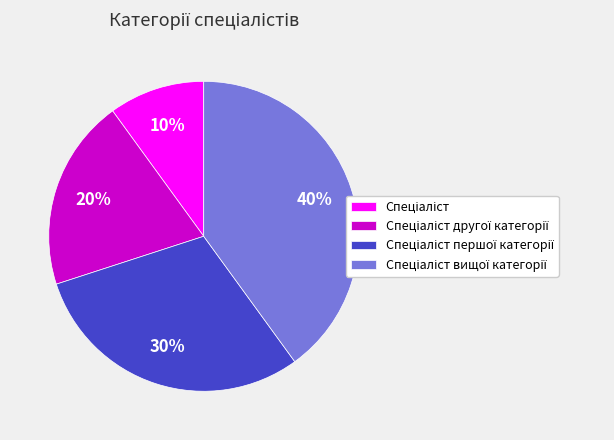

To the nearest percent, what is the difference between the largest and smallest slice percentages?

30%